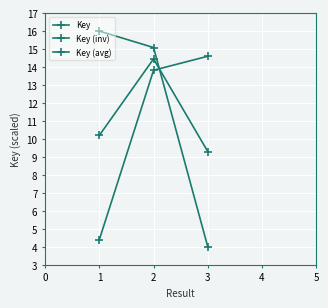

Count the number of categories in the chart.

3